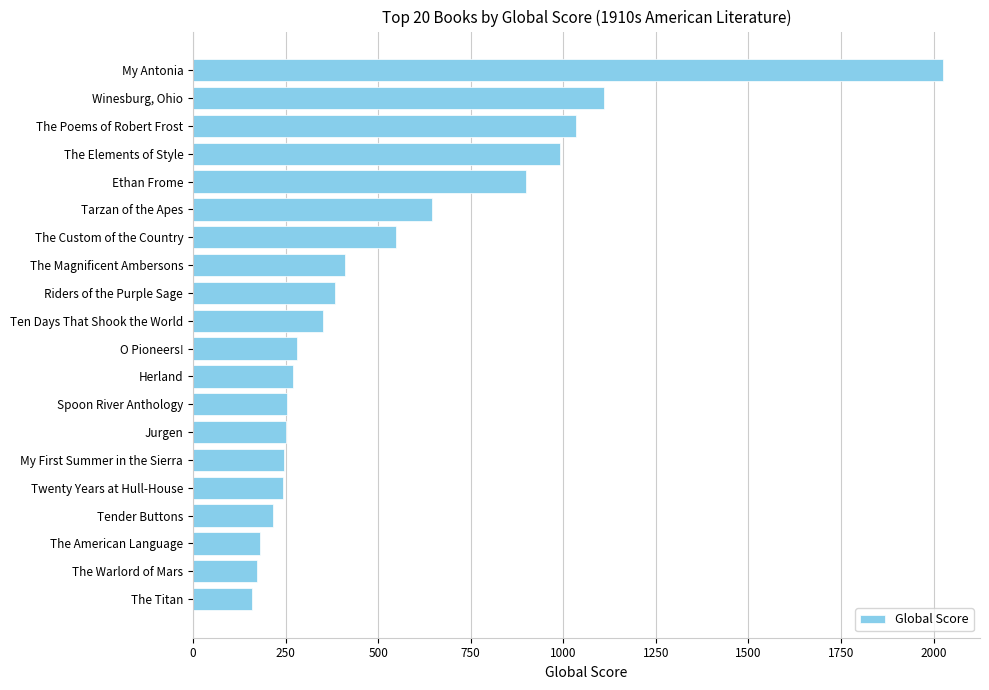

What is the sum of all values?

10674